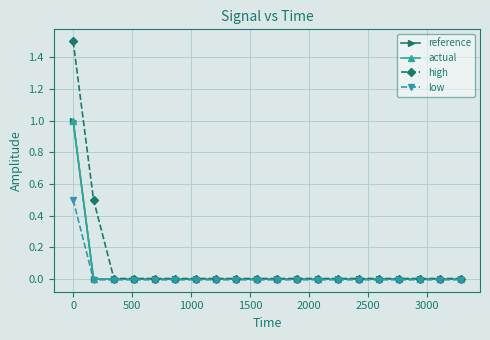

Which series has the largest total across all categories?

high